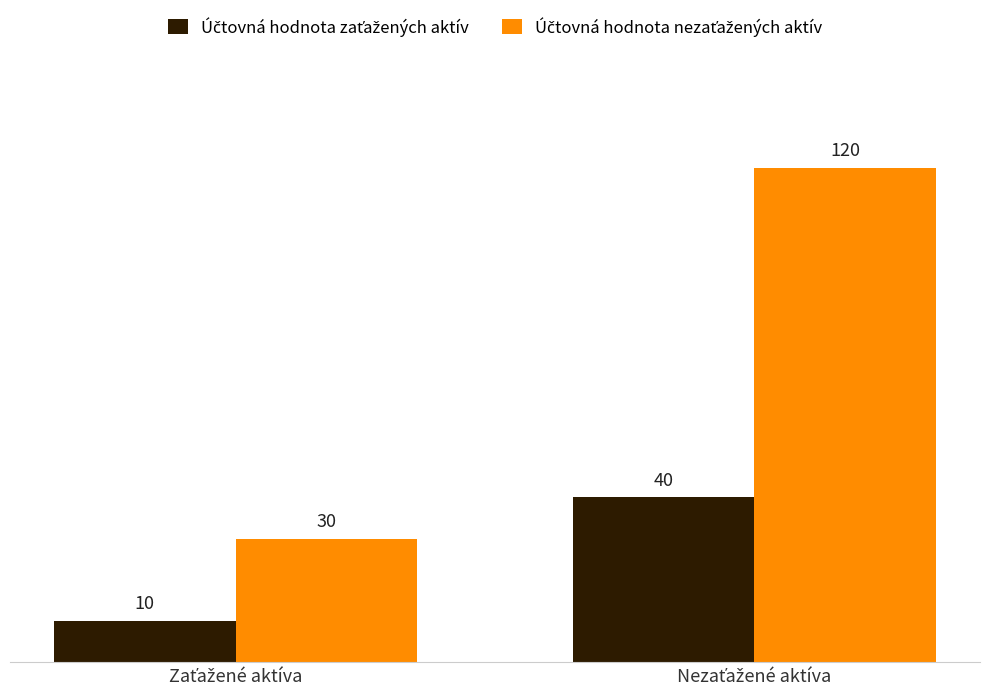

Does the chart contain stacked bars?

No